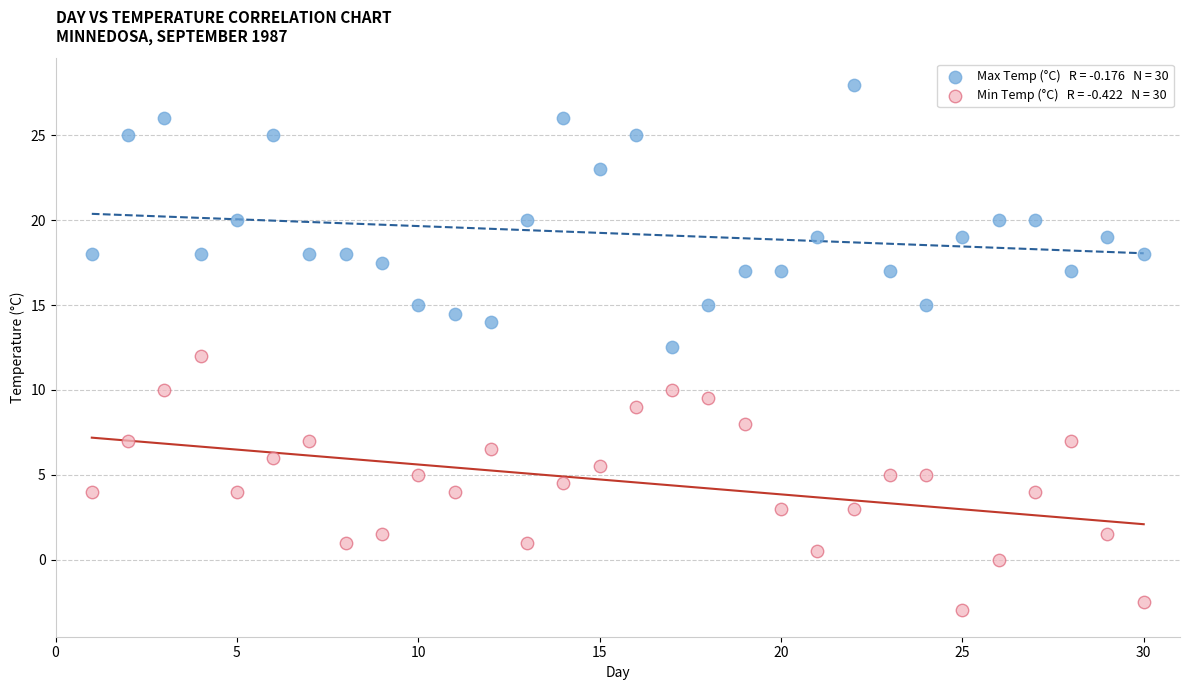

Across all data points, what is the range of Y values (max minus min)?

31.0